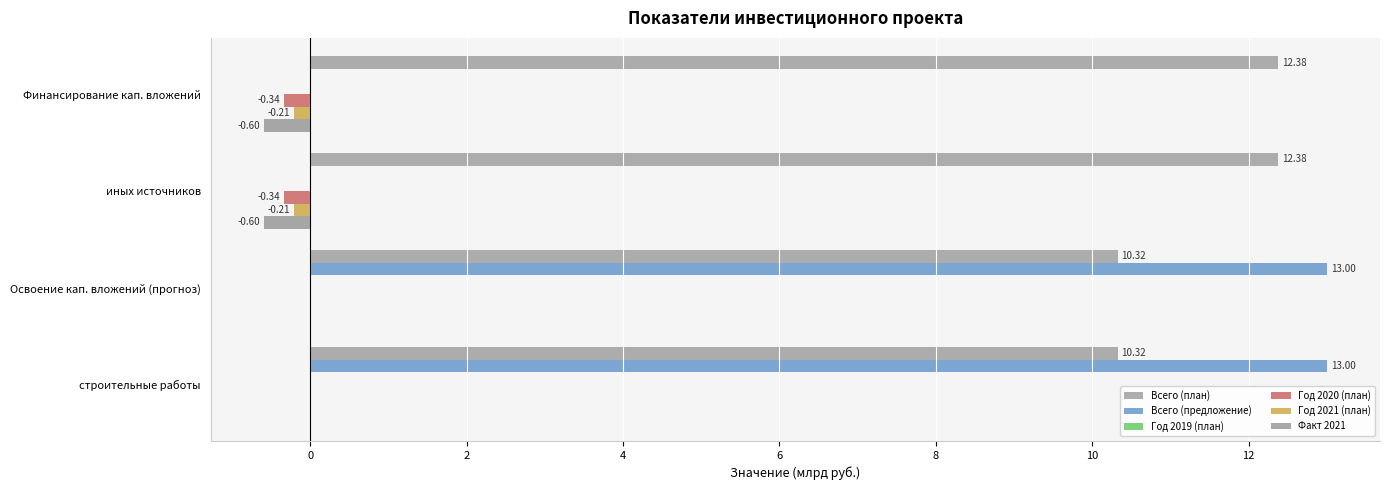

How many series are shown in this chart?

5